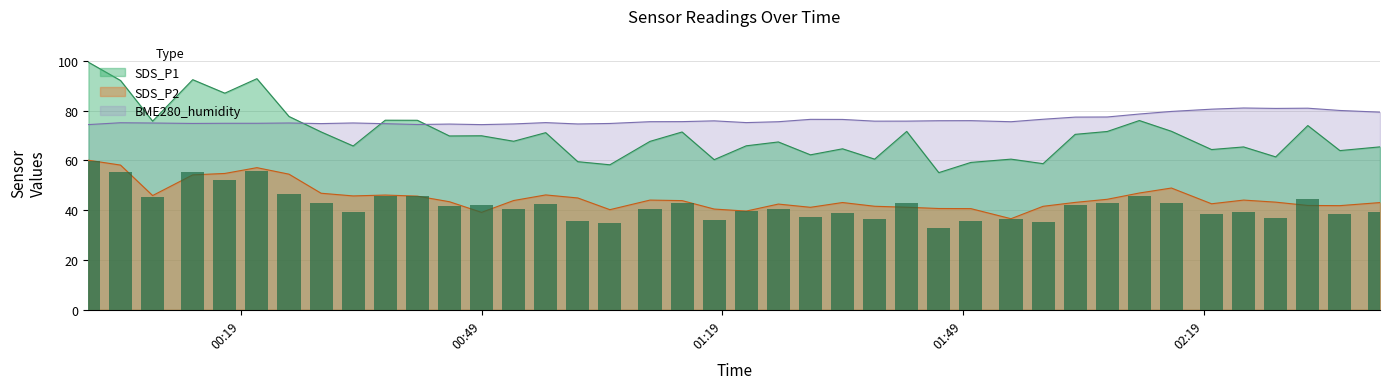

What is the total value across all series at 2021/03/26 01:14?

190.9